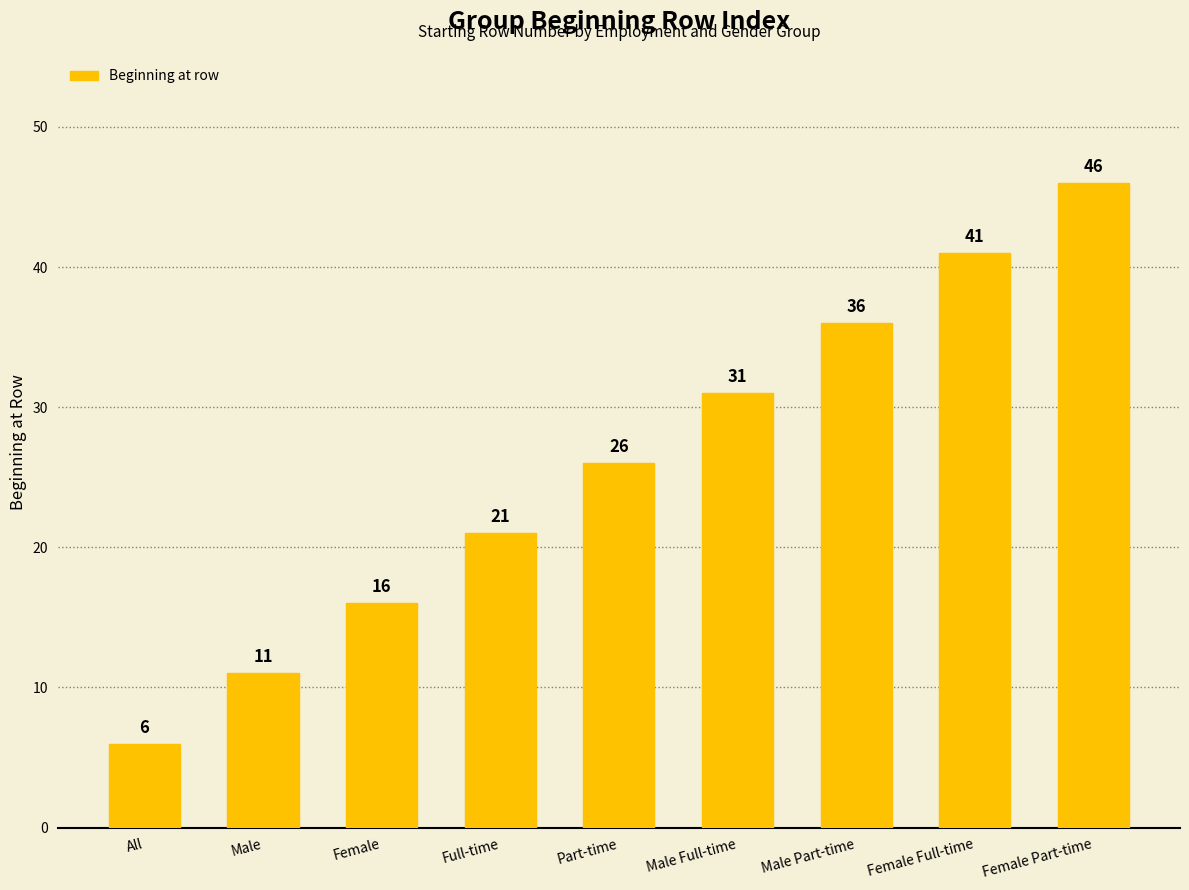

Reading left to right, transcribe all the data shown in this chart.

All=6	Male=11	Female=16	Full-time=21	Part-time=26	Male Full-time=31	Male Part-time=36	Female Full-time=41	Female Part-time=46